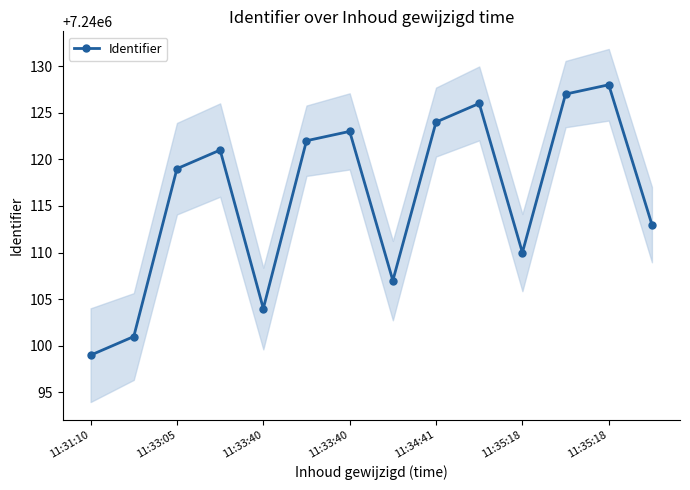

What is the value of the 9th point from the left?

7240124